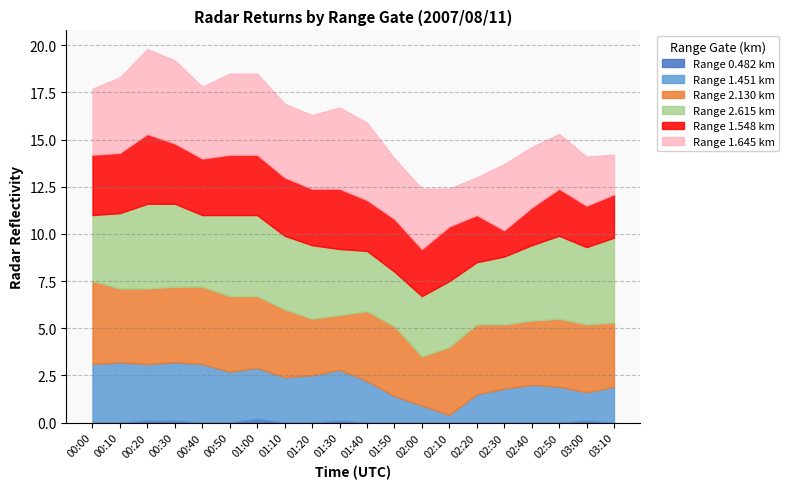

Which has a higher value, 00:50 or 02:00?

00:50